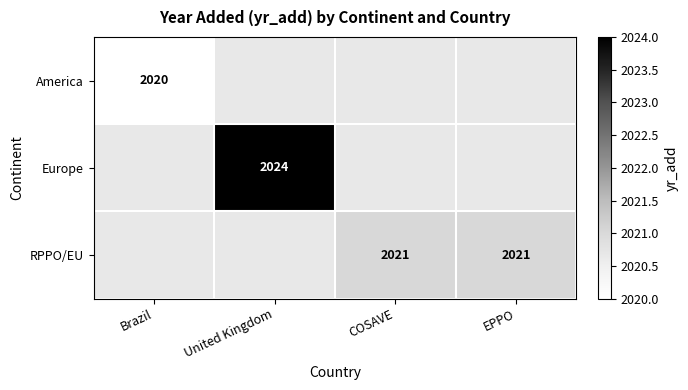

How many categories are shown in the chart?

4